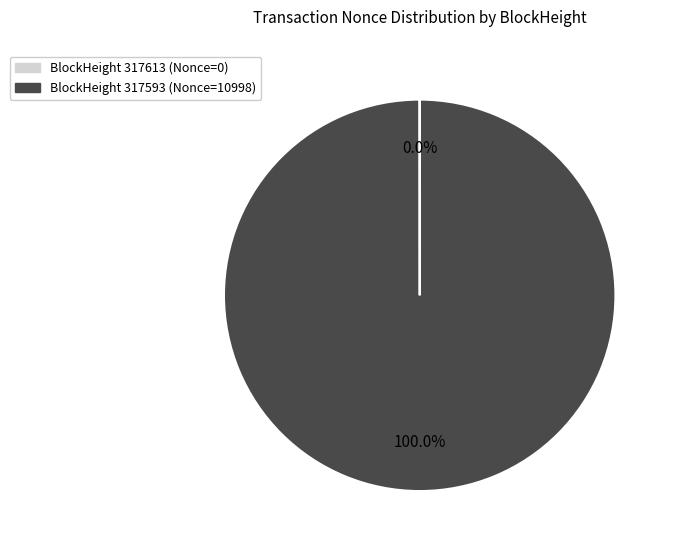

Is there a majority slice in this chart?

Yes